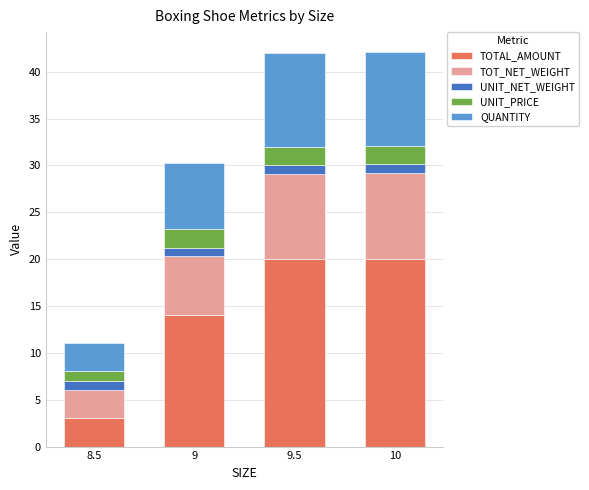

Where is TOTAL_AMOUNT nearest to the value 11?

9